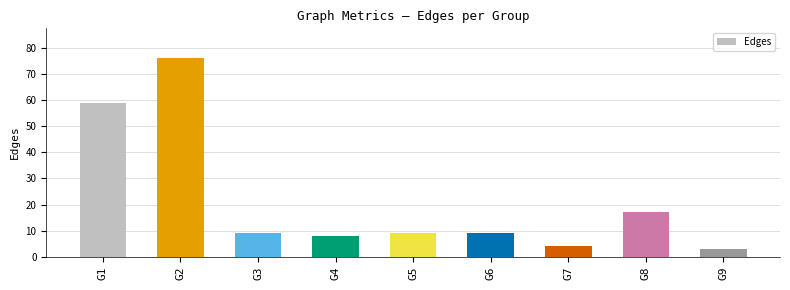

What is the difference between the maximum and minimum values?

73